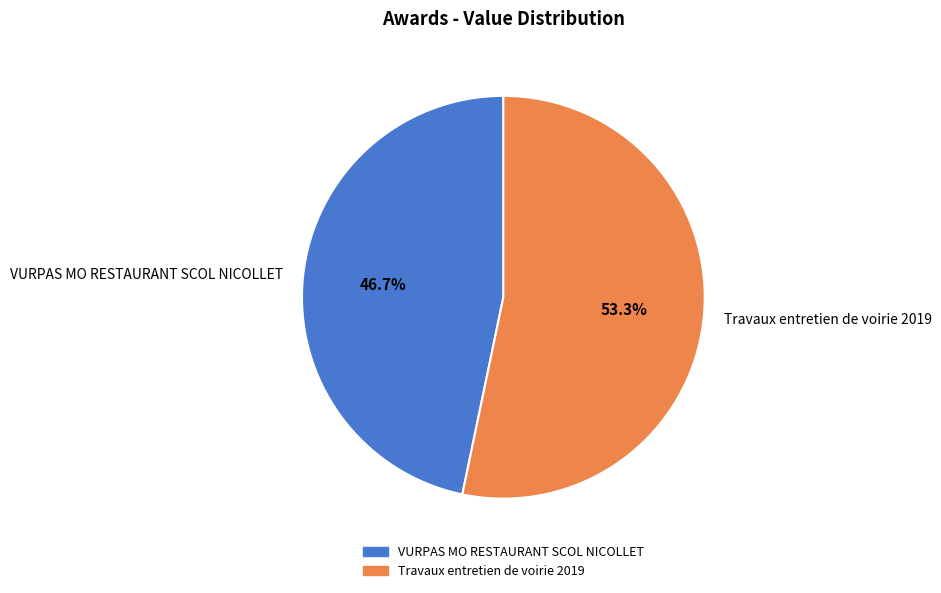

To the nearest percent, what is the combined percentage of Travaux entretien de voirie 2019 and VURPAS MO RESTAURANT SCOL NICOLLET?

100%